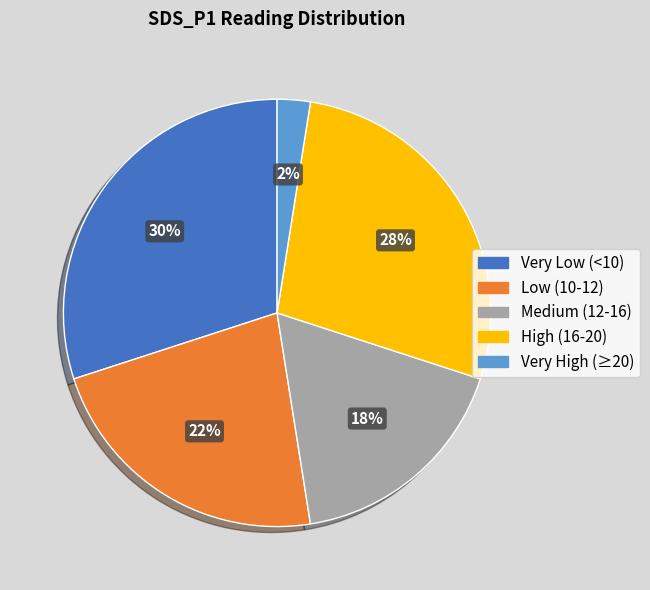

Combined, do Low (10-12) and Medium (12-16) account for over 50%?

No